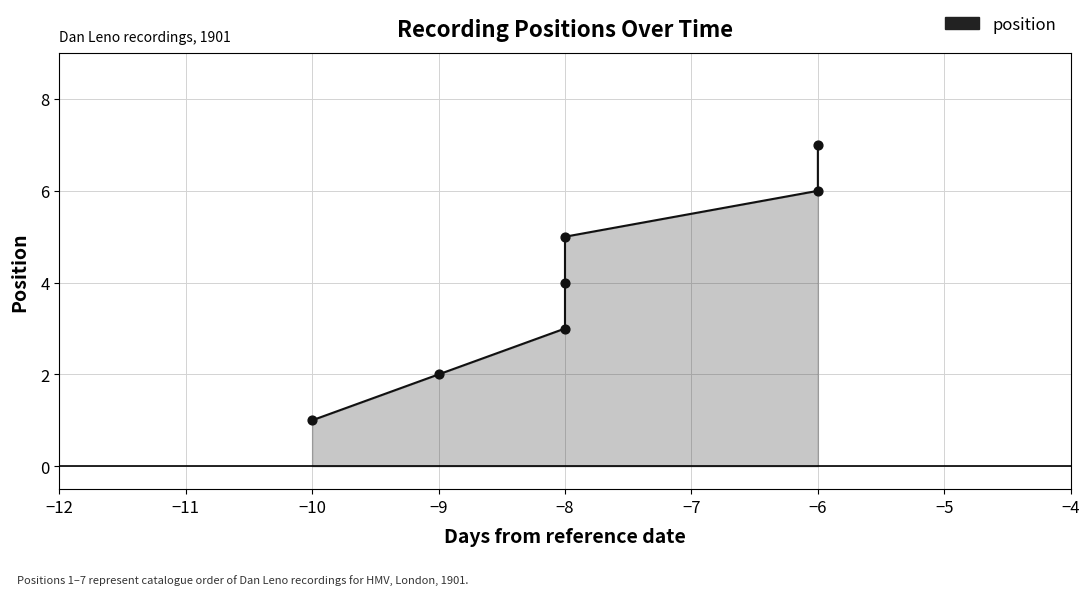

What is the change in value from −9 to −8?

+1